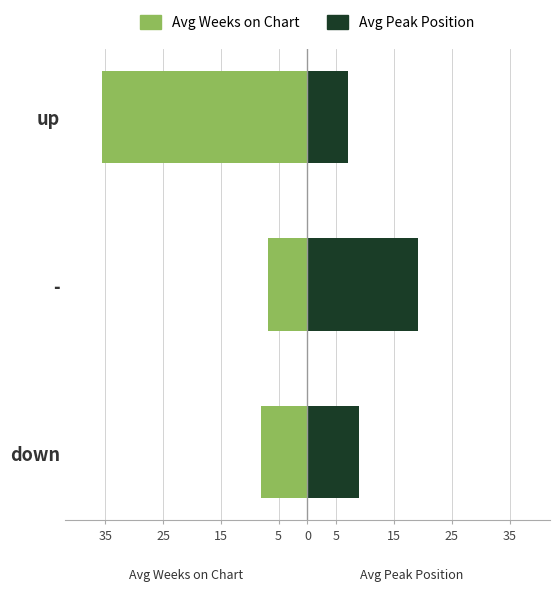

What are all the series names shown in the legend?

Avg Weeks on Chart, Avg Peak Position